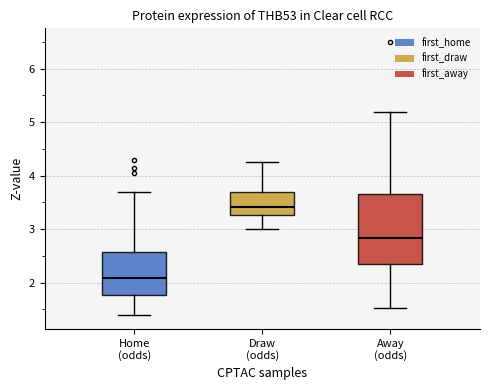

Which box has the highest median line?

Draw (odds)